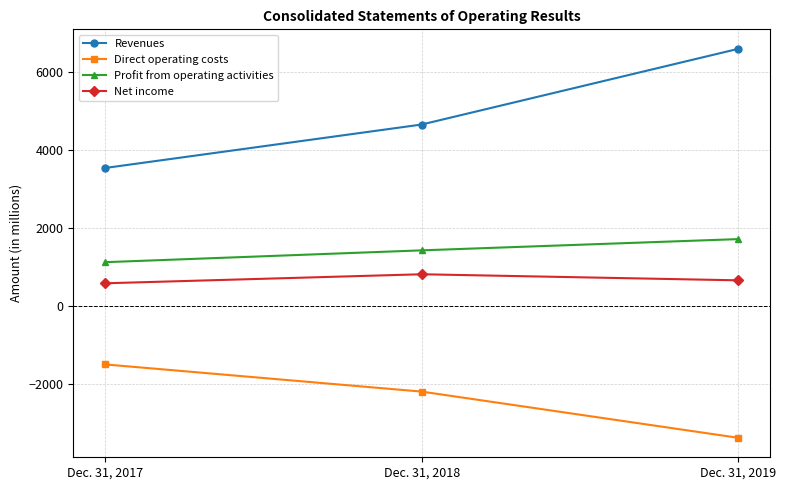

What is the total value across all series at Dec. 31, 2019?

5561